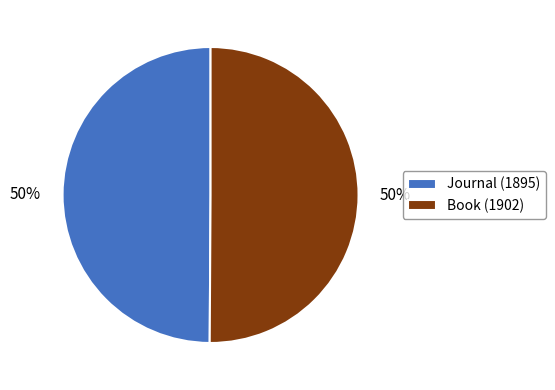

To the nearest percent, what portion does Journal (1895) represent?

50%